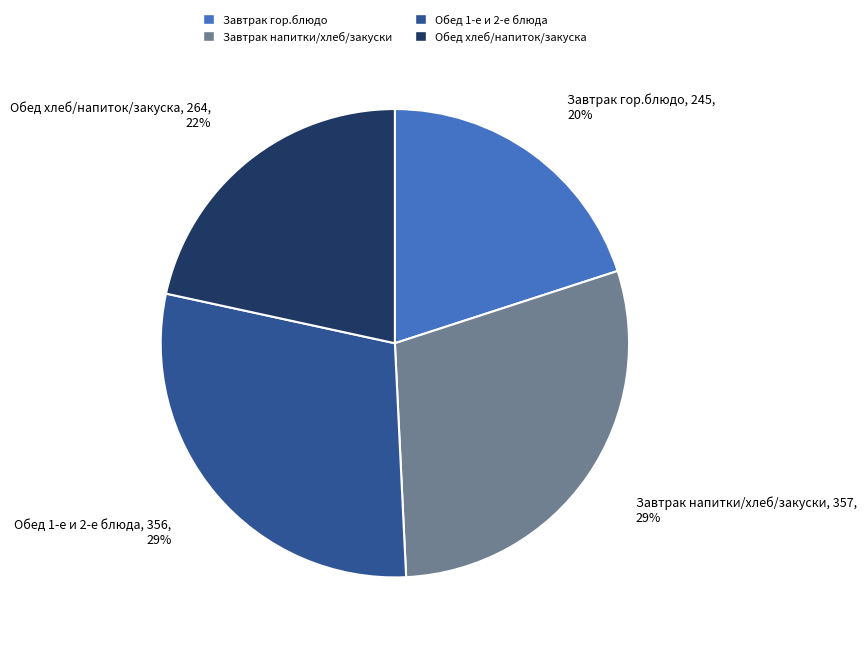

True or false: Завтрак гор.блюдо accounts for 20% of the total.

True